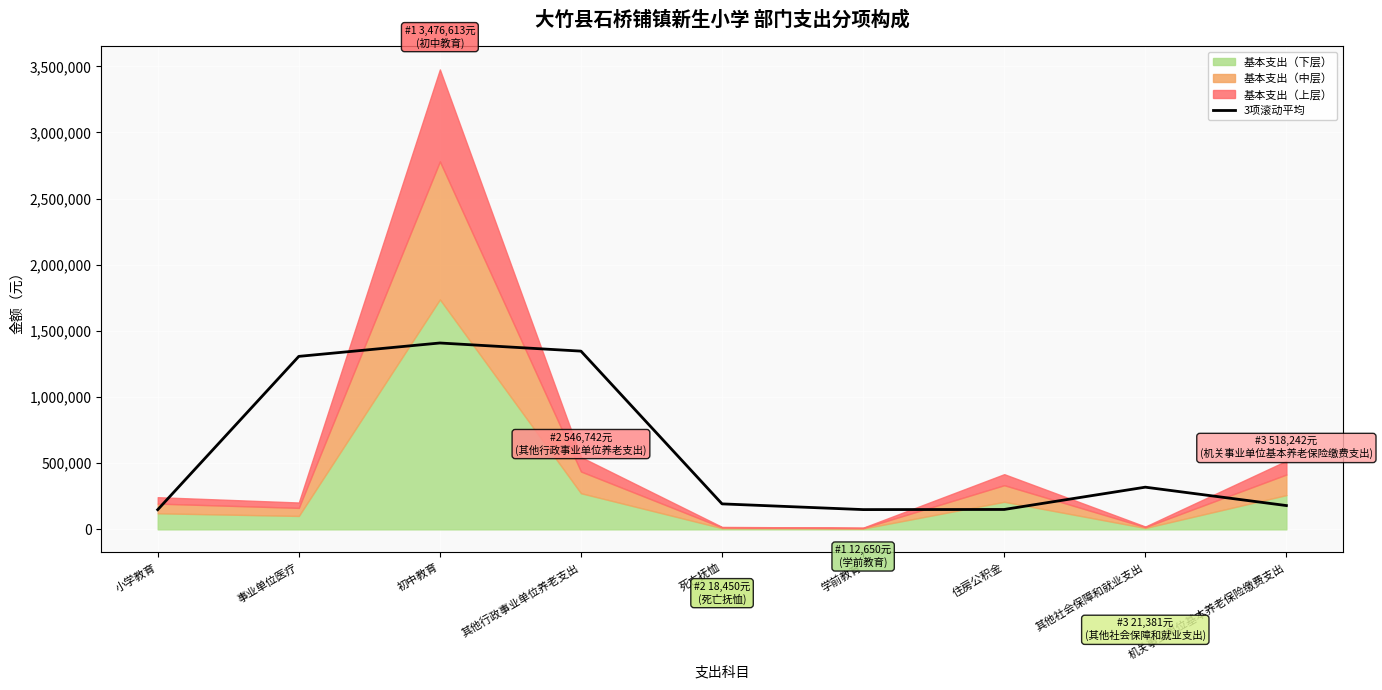

What is the lowest value of the 3项滚动平均 series?

148762.0